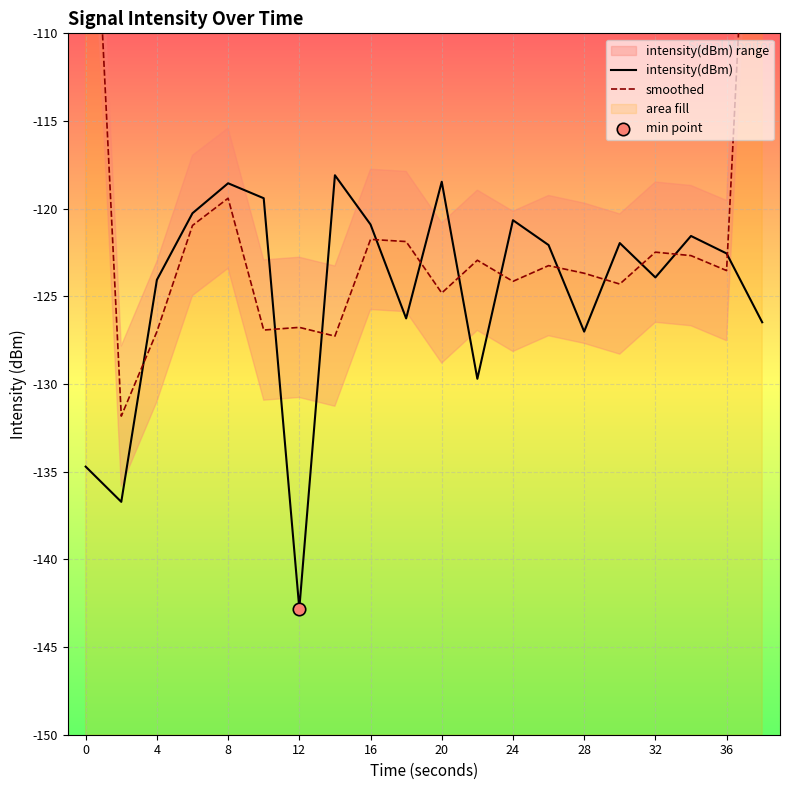

The value of intensity(dBm) at 8 is -37.6. True or false?

False